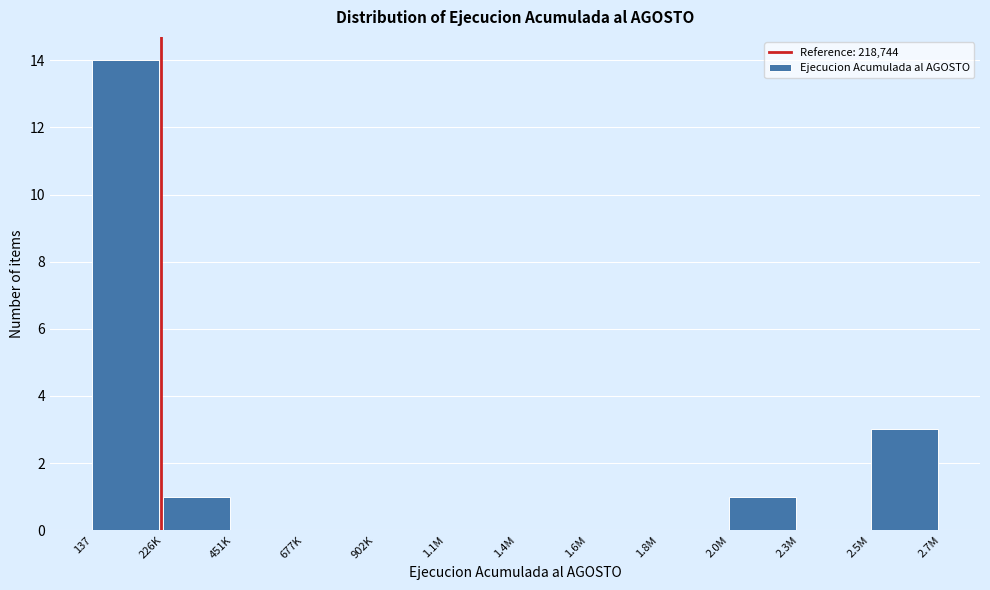

Reading left to right, what are all the values shown in this chart?

137=14	226K=1	451K=0	677K=0	902K=0	1.1M=0	1.4M=0	1.6M=0	1.8M=0	2.0M=1	2.3M=0	2.5M=3